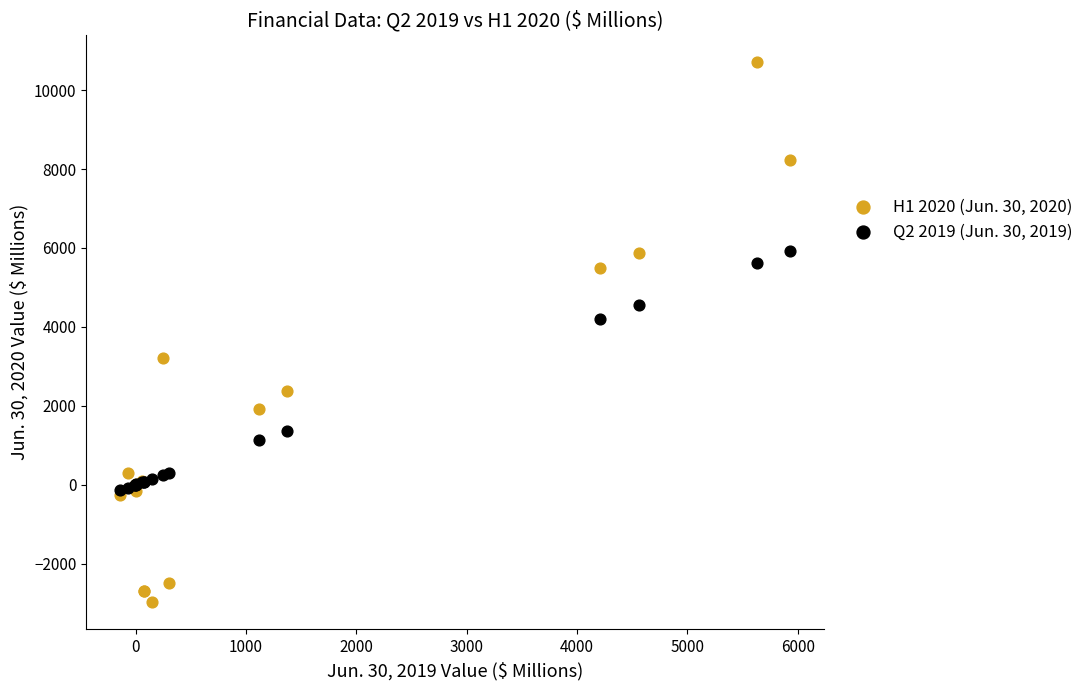

Which series contains the highest Y value?

H1 2020 (Jun. 30, 2020)